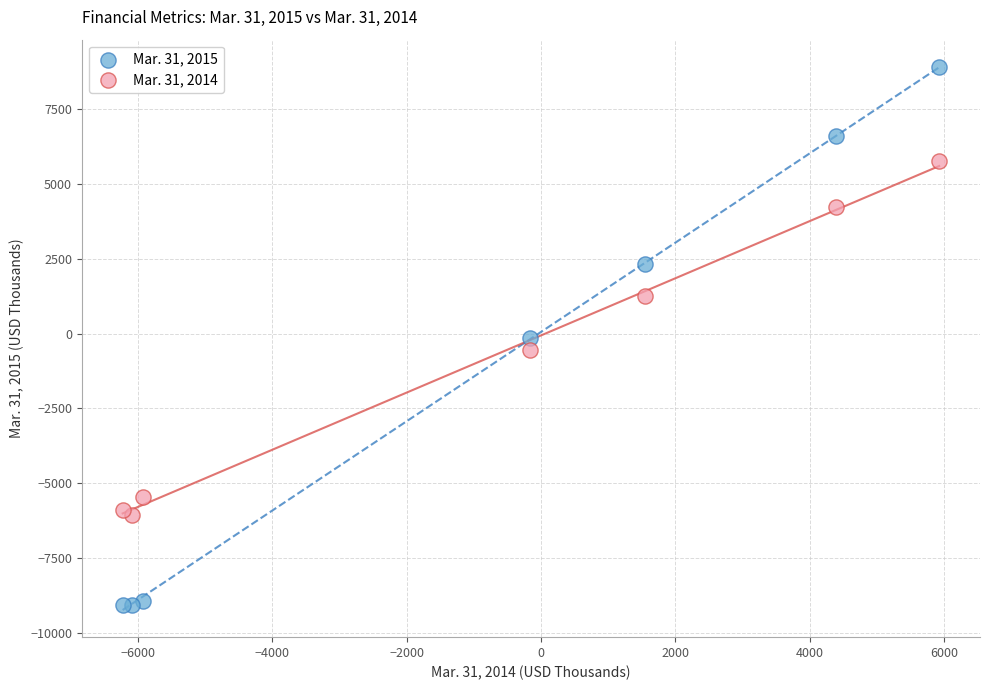

Across all data points, what is the range of Y values (max minus min)?

17993.0